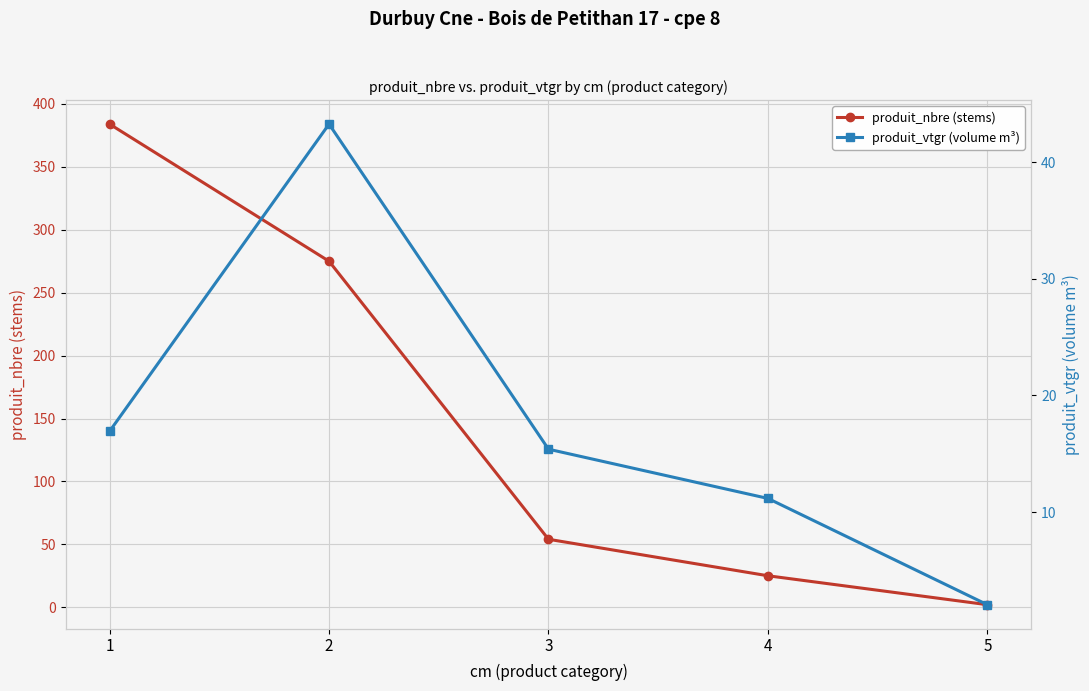

List the series in order of their peak value, highest first.

produit_nbre (stems), produit_vtgr (volume m³)